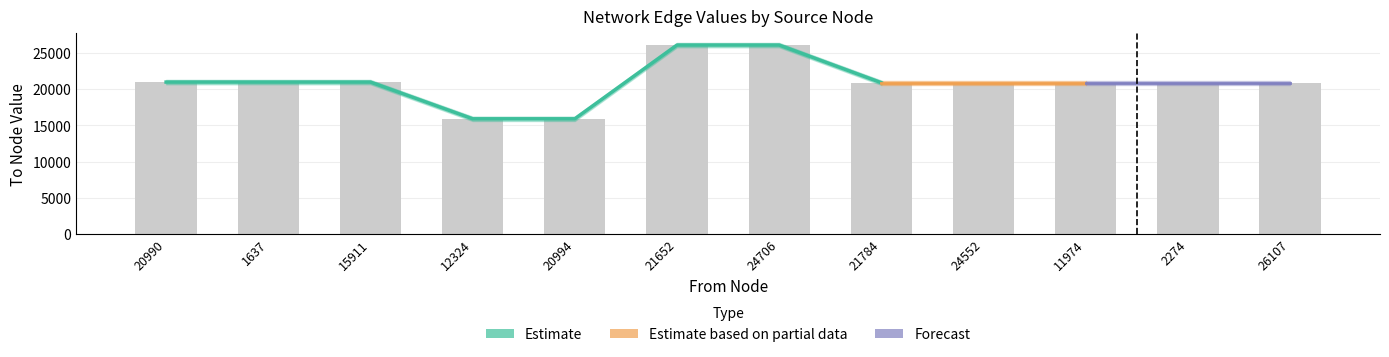

Count the number of values greater than 20899.

5